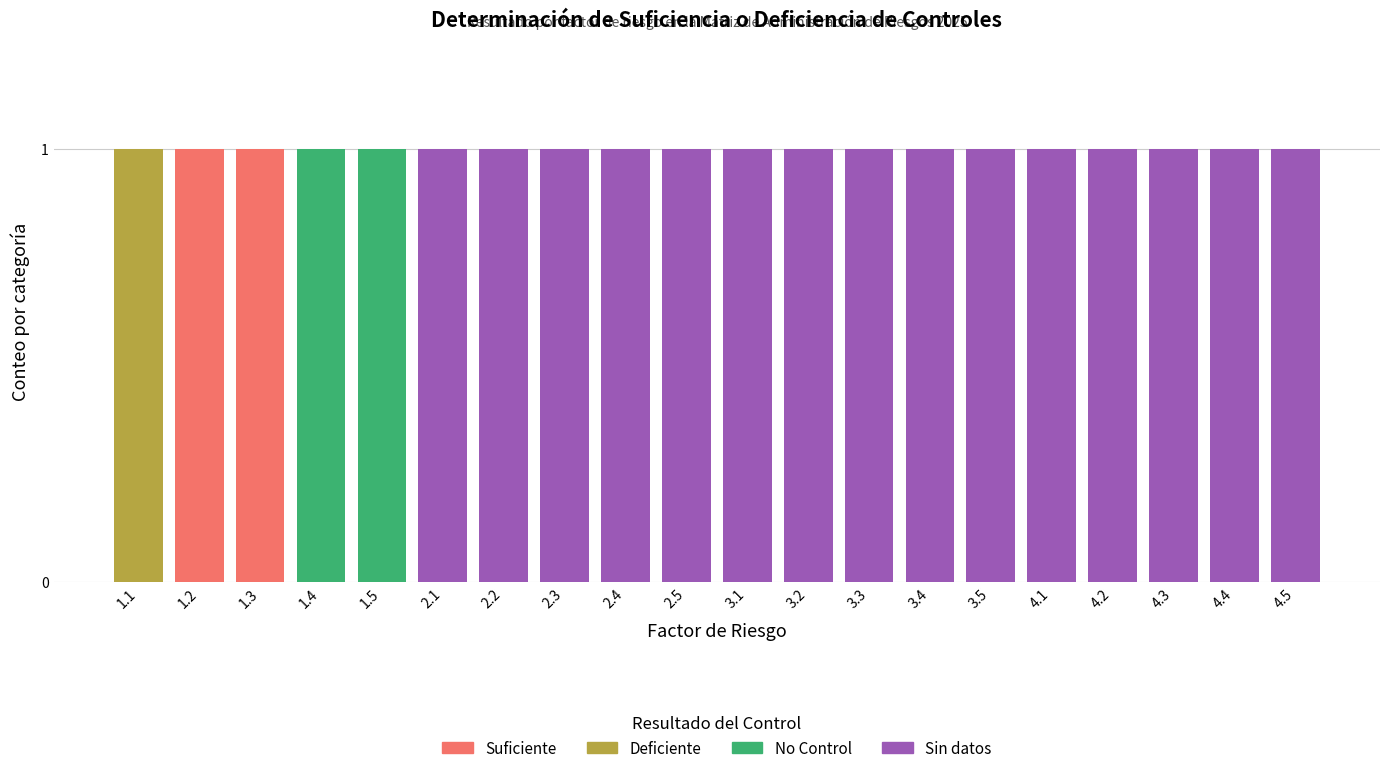

The value of Suficiente at 1.2 is 1. True or false?

True